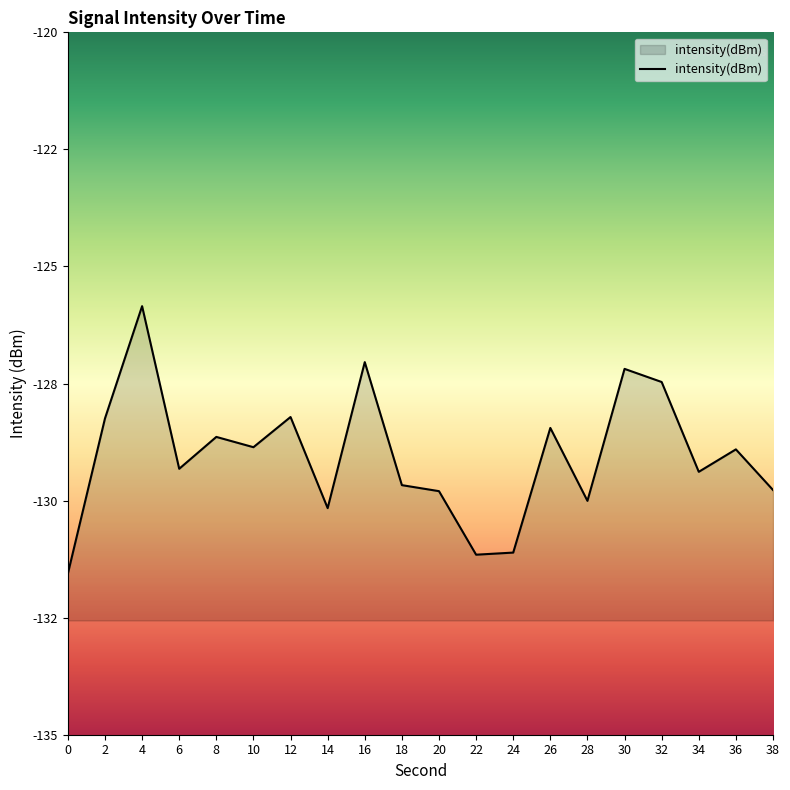

How many categories are shown in the chart?

20